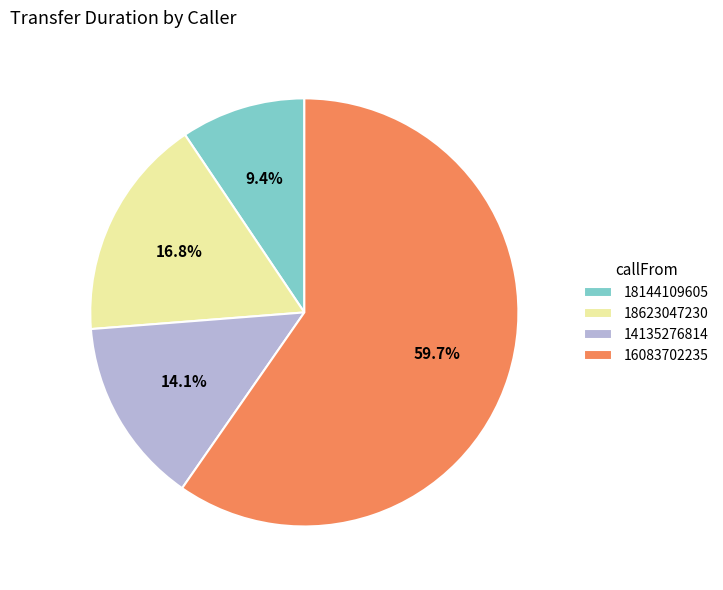

Between 18623047230 and 14135276814, which is larger?

18623047230